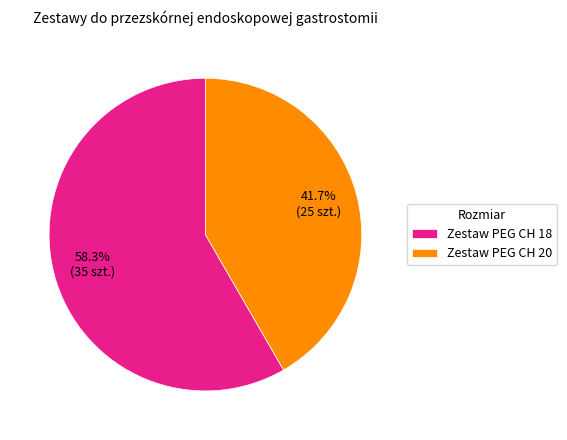

Is it true that Zestaw PEG CH 20 is 42% of the pie?

True